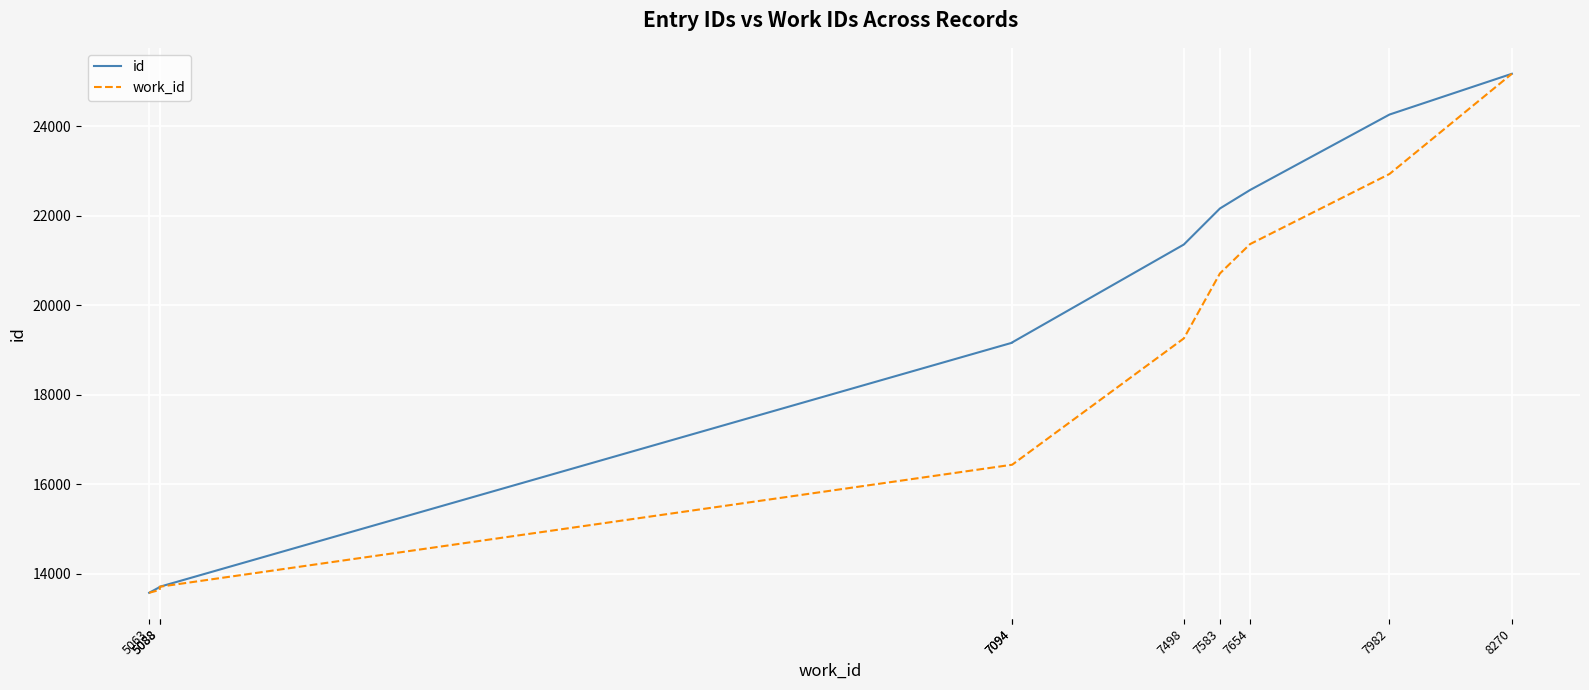

What is the difference between the maximum and minimum values in the work_id series?

11587